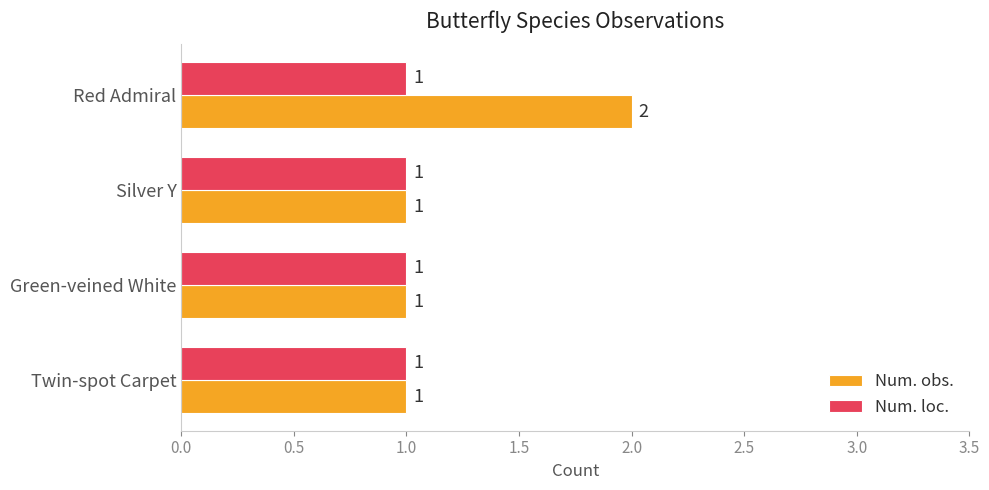

Which series has the largest range (max minus min)?

Num. obs.